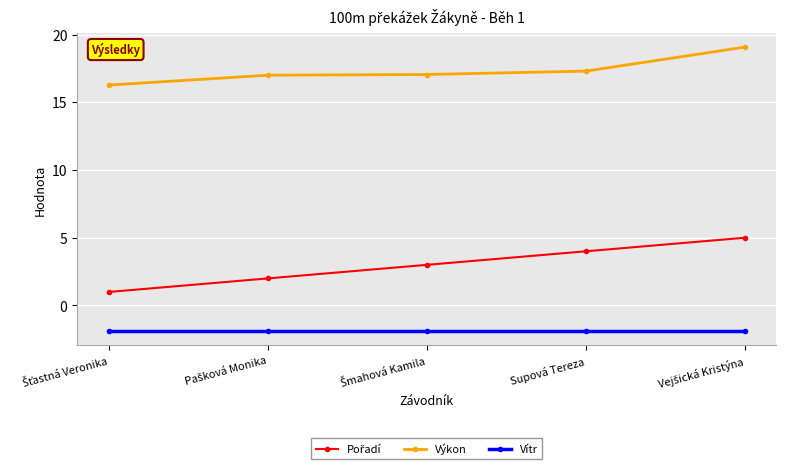

True or false: Výkon and Vítr cross at least once.

False